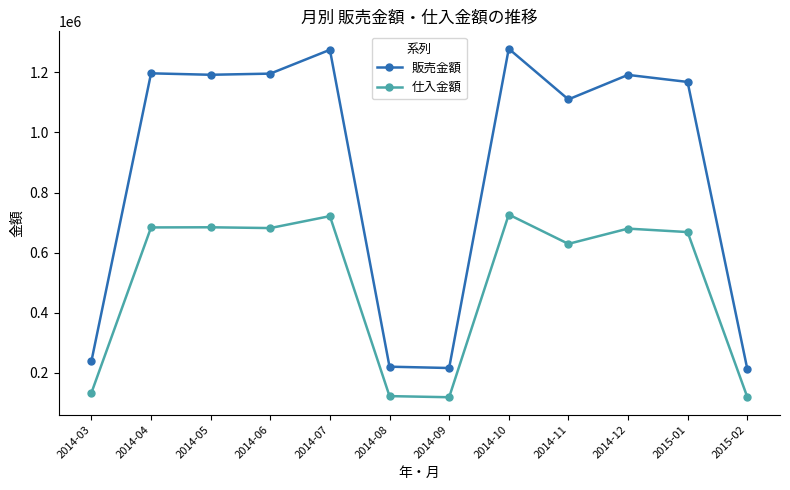

Read the 仕入金額 value at 2015-02.

120463